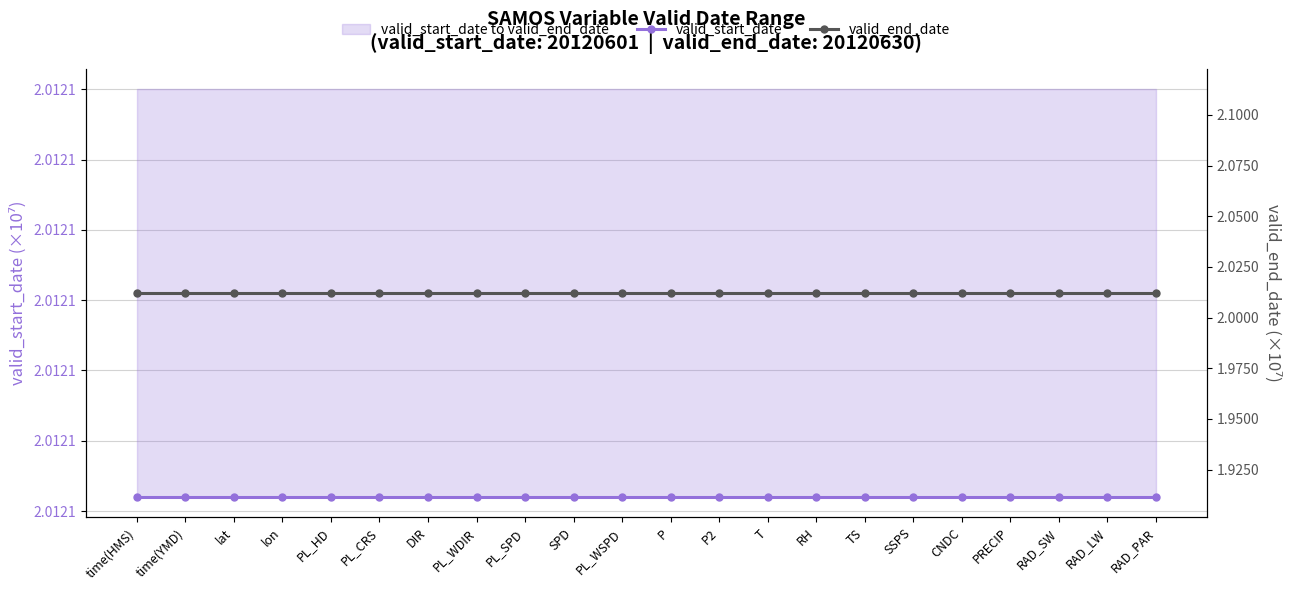

True or false: valid_start_date and valid_end_date cross at least once.

False